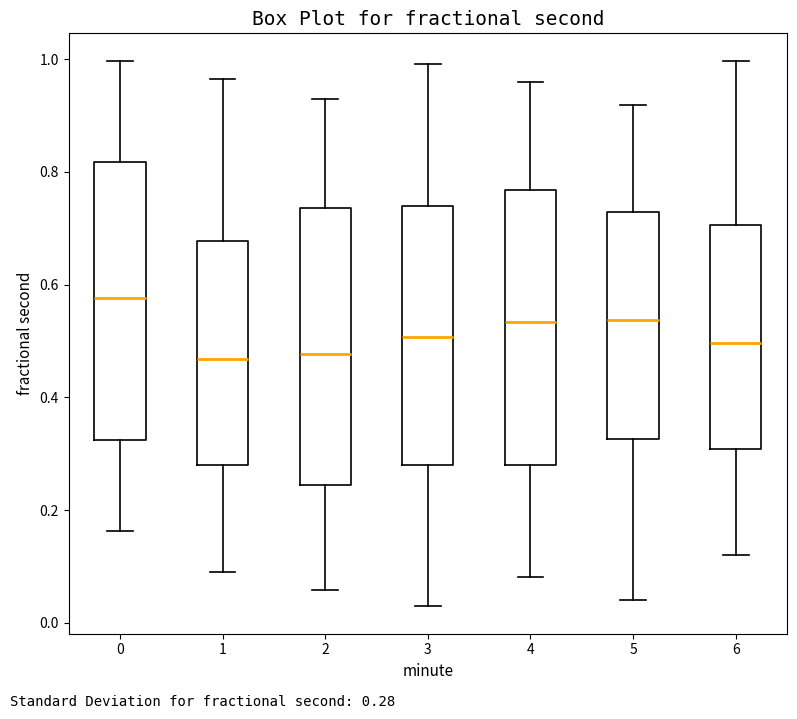

Reading left to right, transcribe this box plot: for each box, give where its median line is, the range the box spans, and where its two whiskers end, as read against the y-axis. The values are not printed on the chart, so give them approximately, as read against the axis.

0: median 0.58, box 0.32 to 0.82, whiskers 0.16 to 1.00
1: median 0.46, box 0.28 to 0.68, whiskers 0.10 to 0.96
2: median 0.48, box 0.24 to 0.74, whiskers 0.06 to 0.92
3: median 0.50, box 0.28 to 0.74, whiskers 0.02 to 1.00
4: median 0.54, box 0.28 to 0.76, whiskers 0.08 to 0.96
5: median 0.54, box 0.32 to 0.72, whiskers 0.04 to 0.92
6: median 0.50, box 0.30 to 0.70, whiskers 0.12 to 1.00